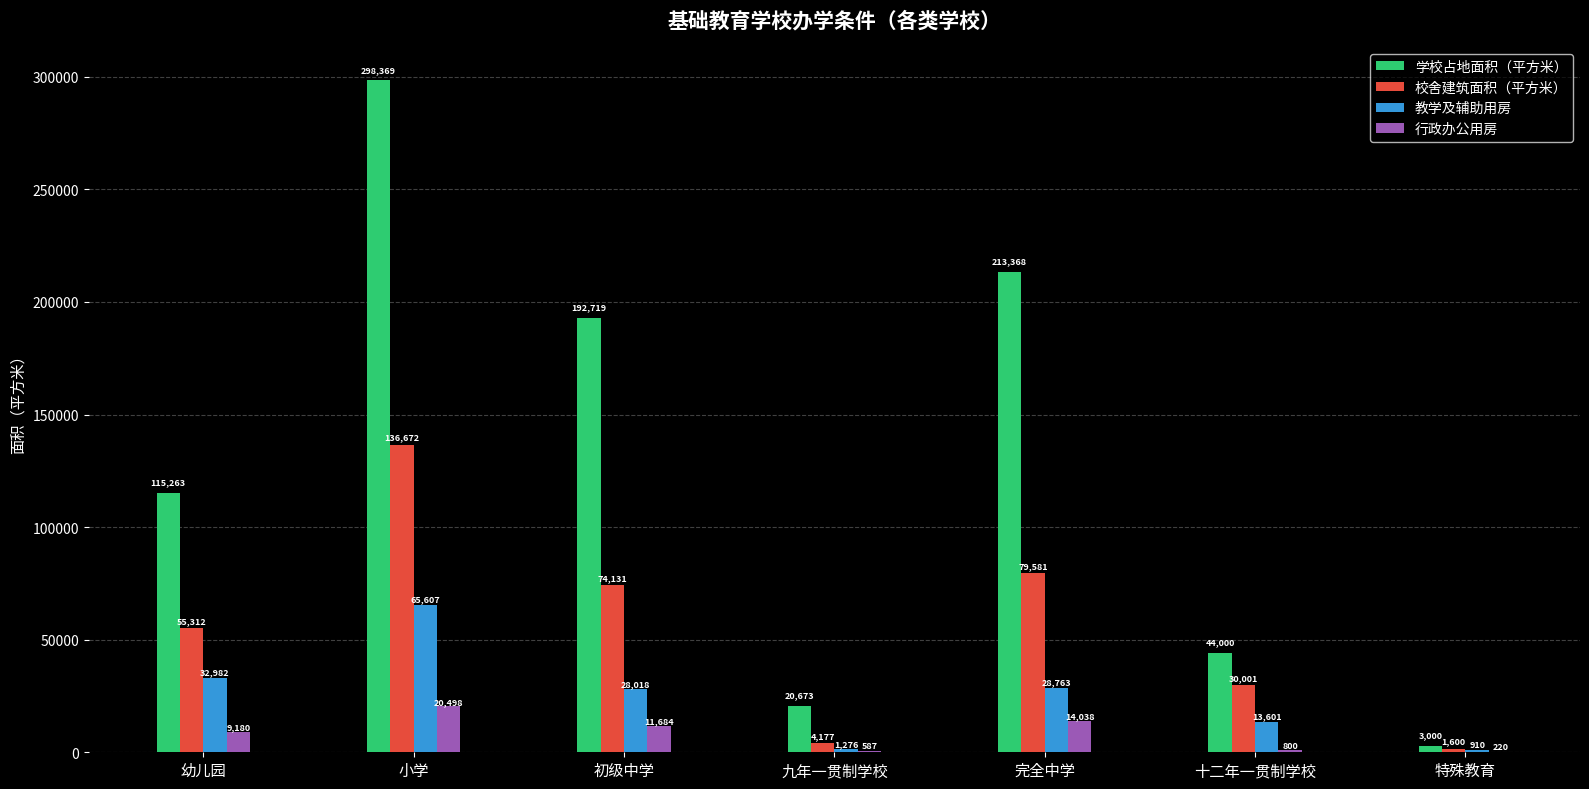

The 校舍建筑面积（平方米） series shows 202247.4 at 小学. True or false?

False